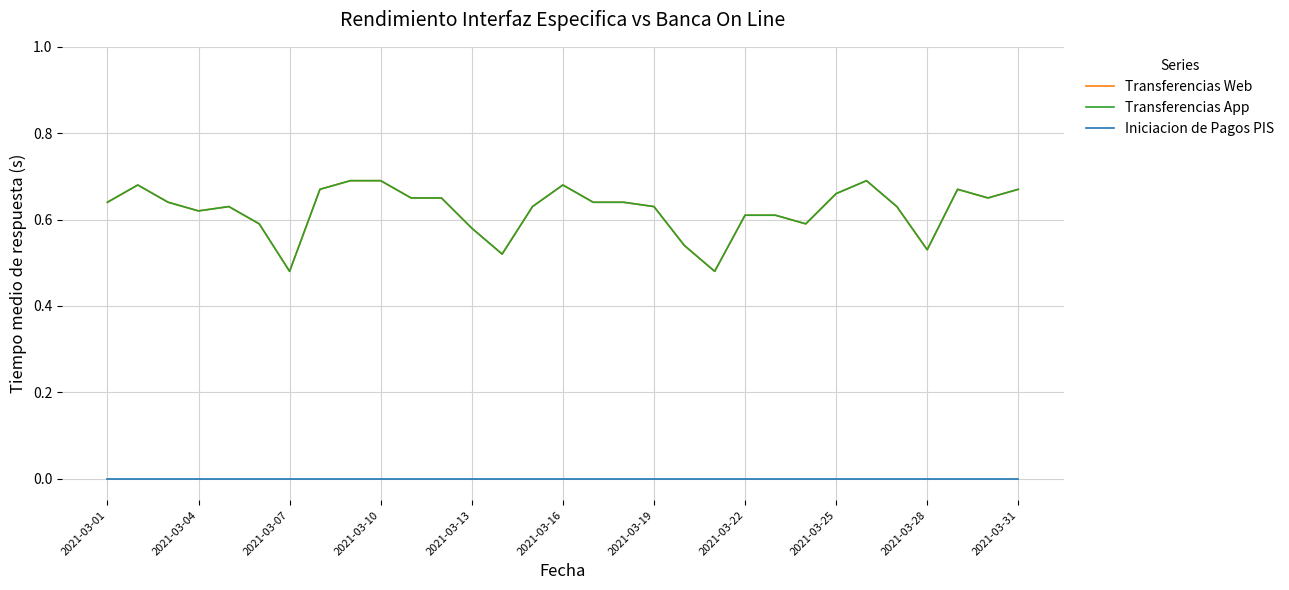

True or false: Iniciacion de Pagos PIS and Transferencias App cross at least once.

False